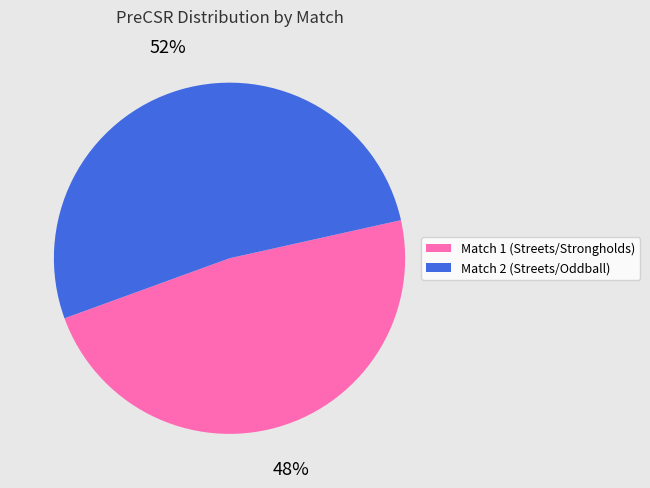

To the nearest percent, what is the difference between the largest and smallest slice percentages?

4%